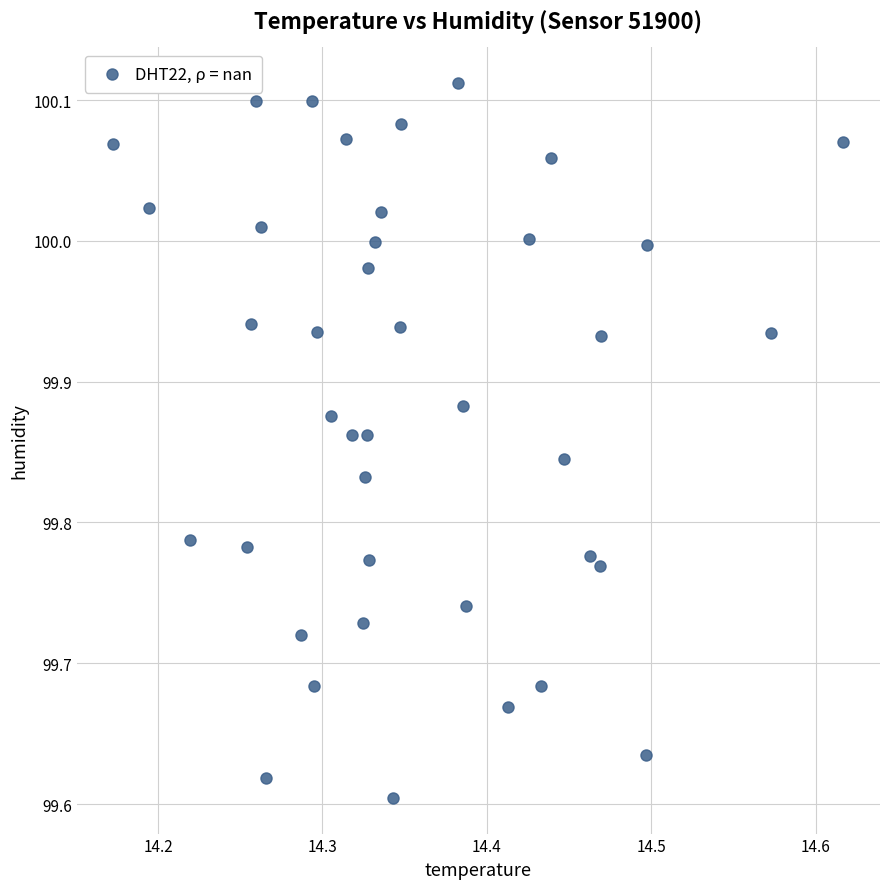

What is the range of Y values (max minus min)?

0.5